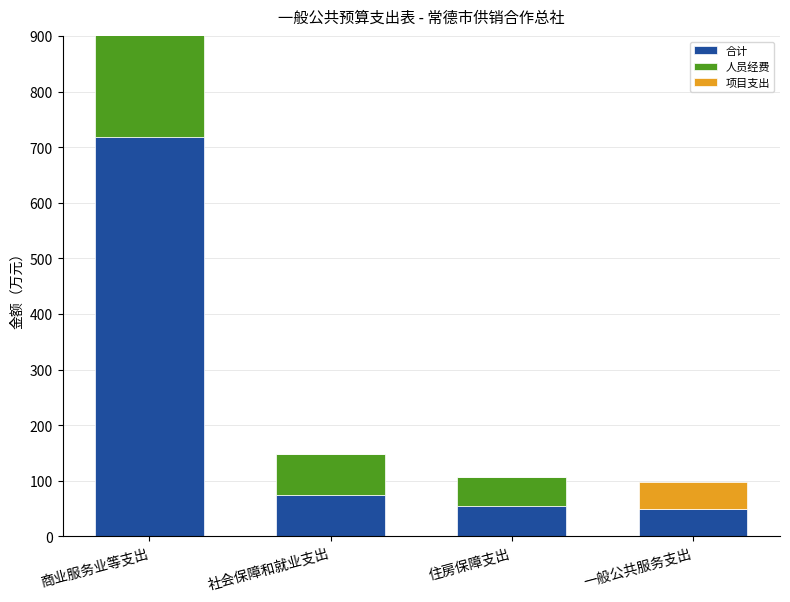

How many series are shown in this chart?

3